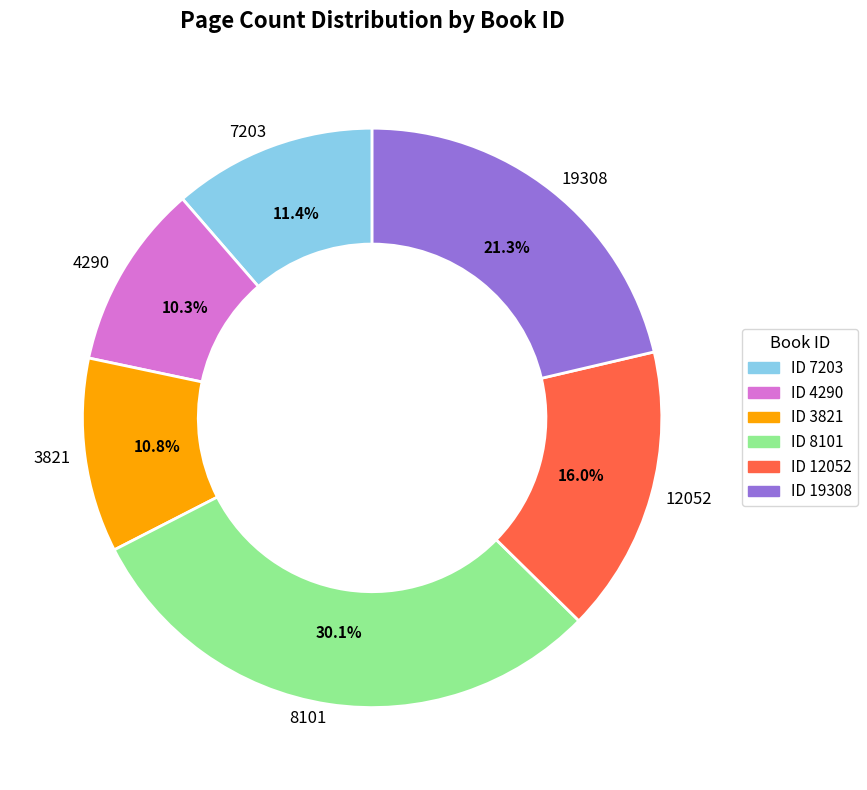

How much of the chart is everything except 8101?

69.9%